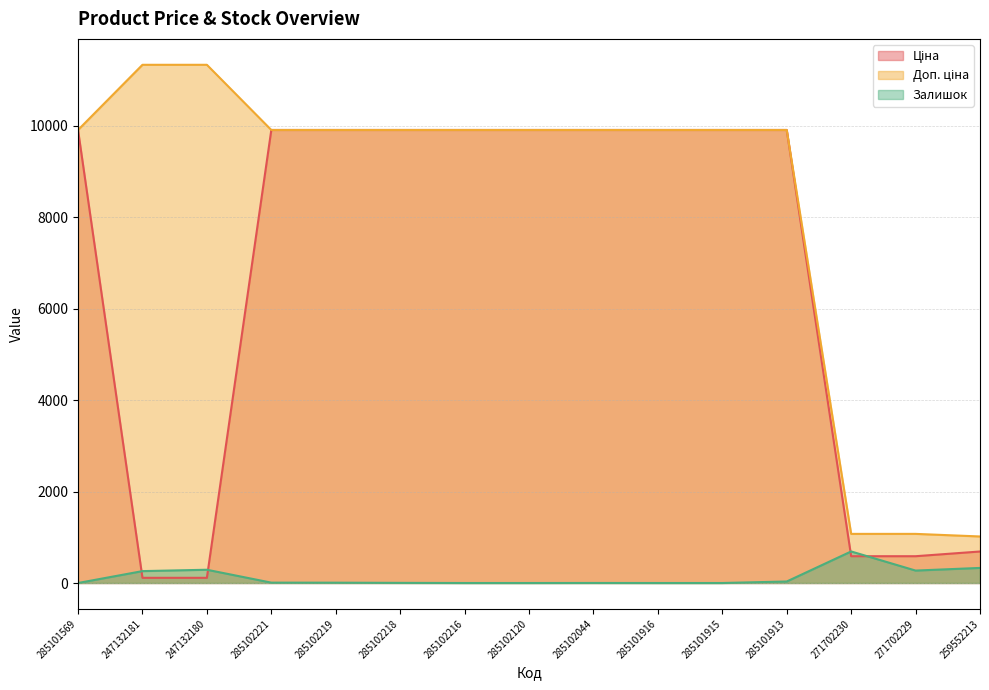

True or false: Ціна has more than 0 points higher than both neighbors.

False